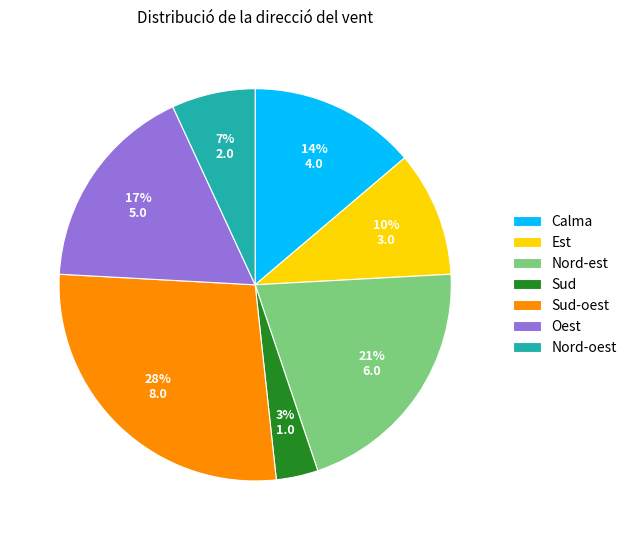

Does Calma represent more than half of the total?

No